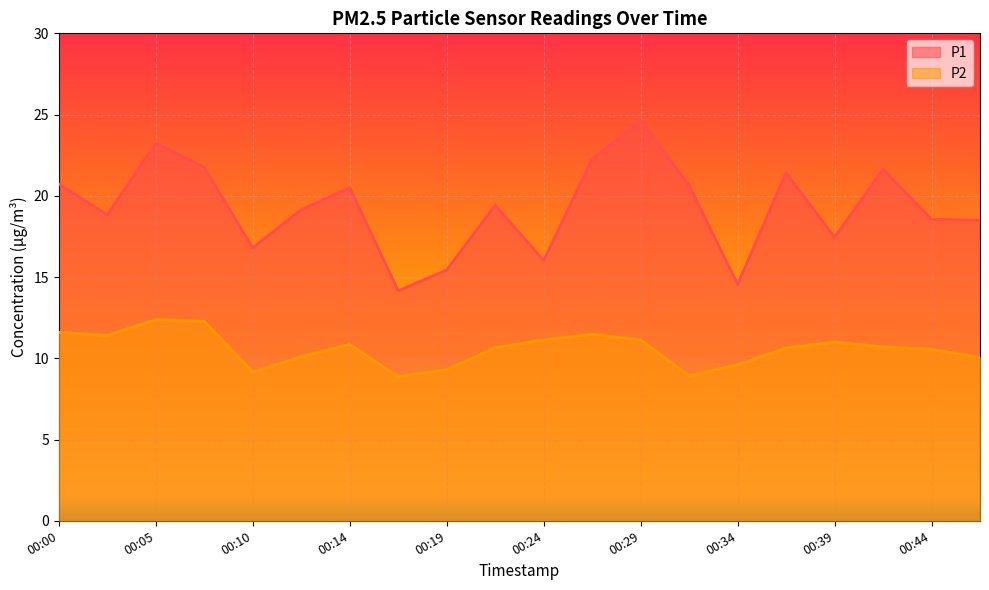

True or false: P1 has a value of 16.0 at 00:24.

True